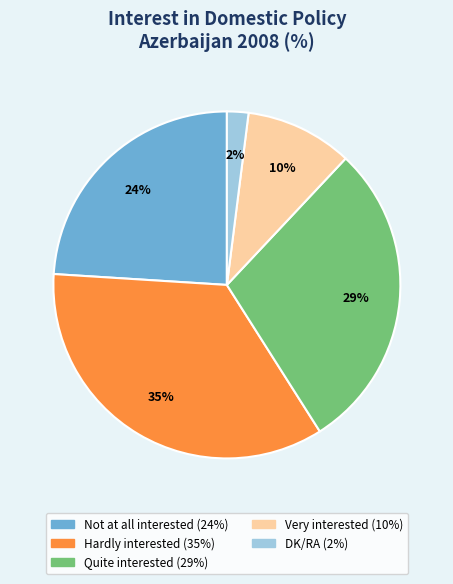

Do Not at all interested and Quite interested together represent more than half of the pie?

Yes